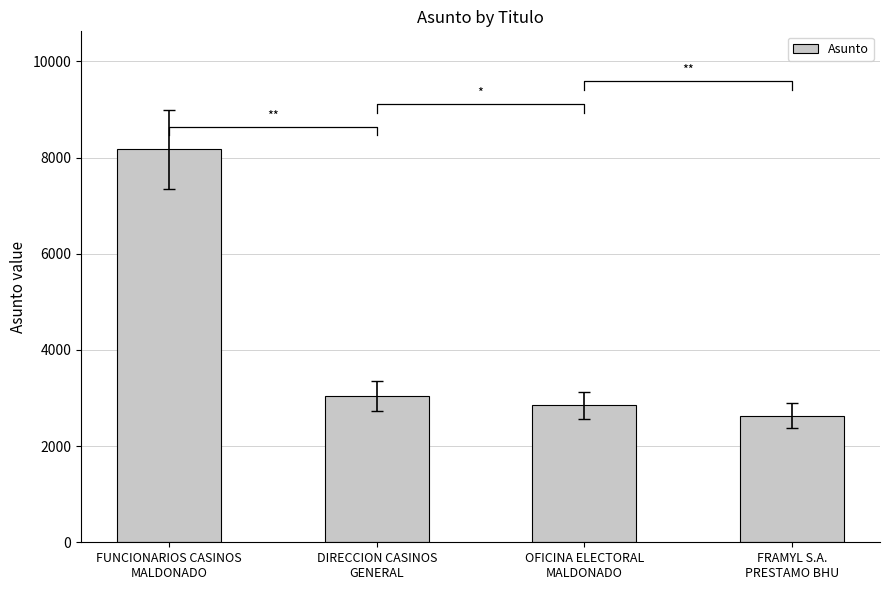

The value at DIRECCION CASINOS
GENERAL is 3041. True or false?

True